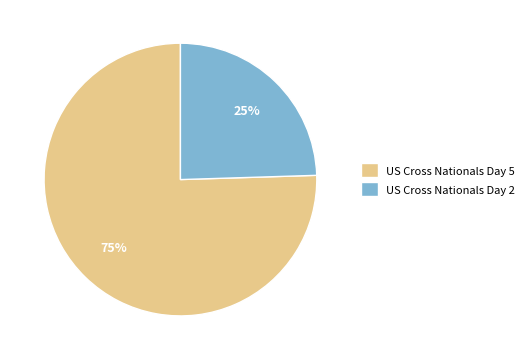

Which category accounts for the majority?

US Cross Nationals Day 5